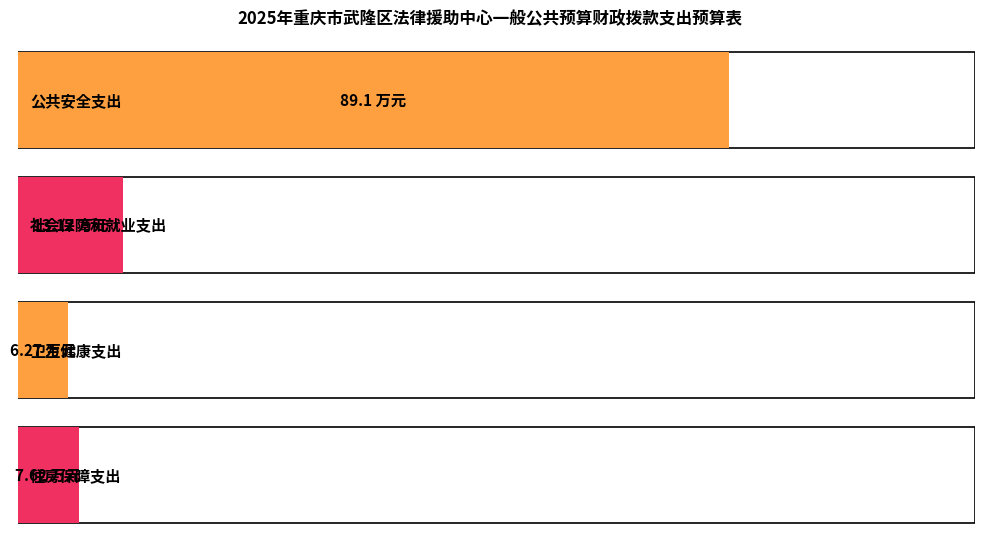

What is the value of the 4th bar from the left?

7.6